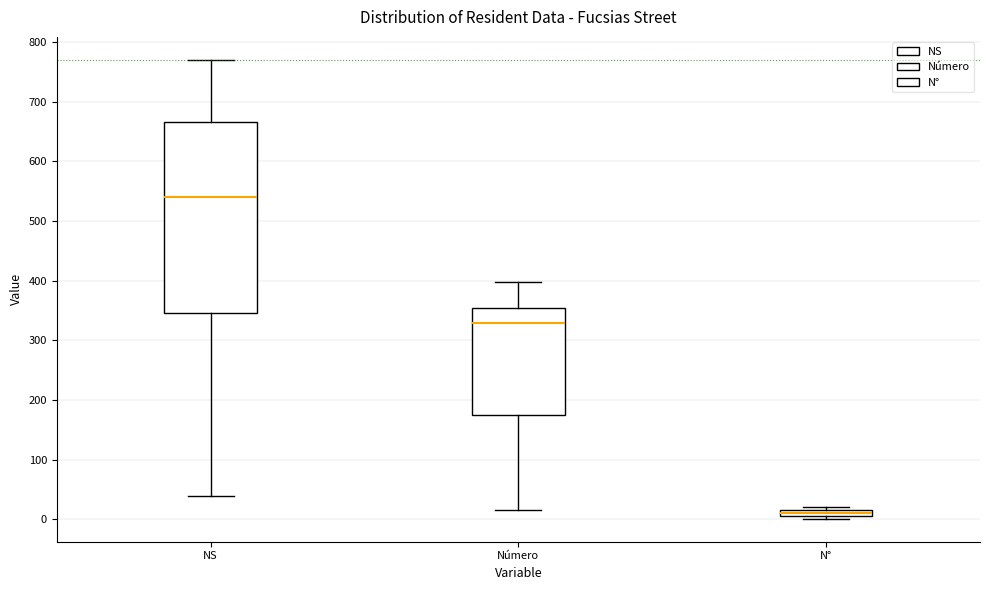

Where is the upper edge of the box for NS on the y-axis? The values are not printed on the chart, so give them approximately, as read against the axis.

670